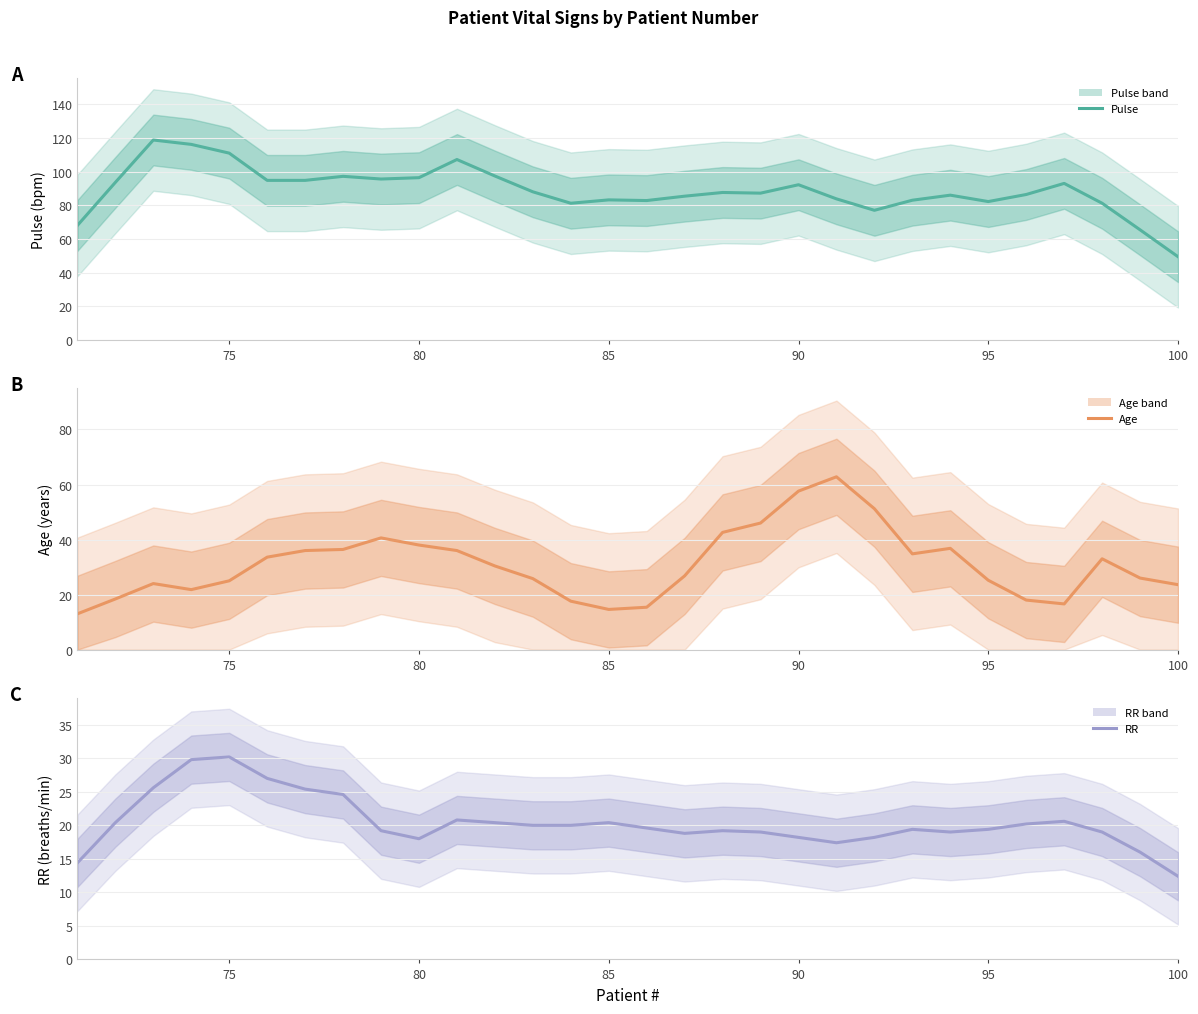

How many data points in RR are less than 19?

8